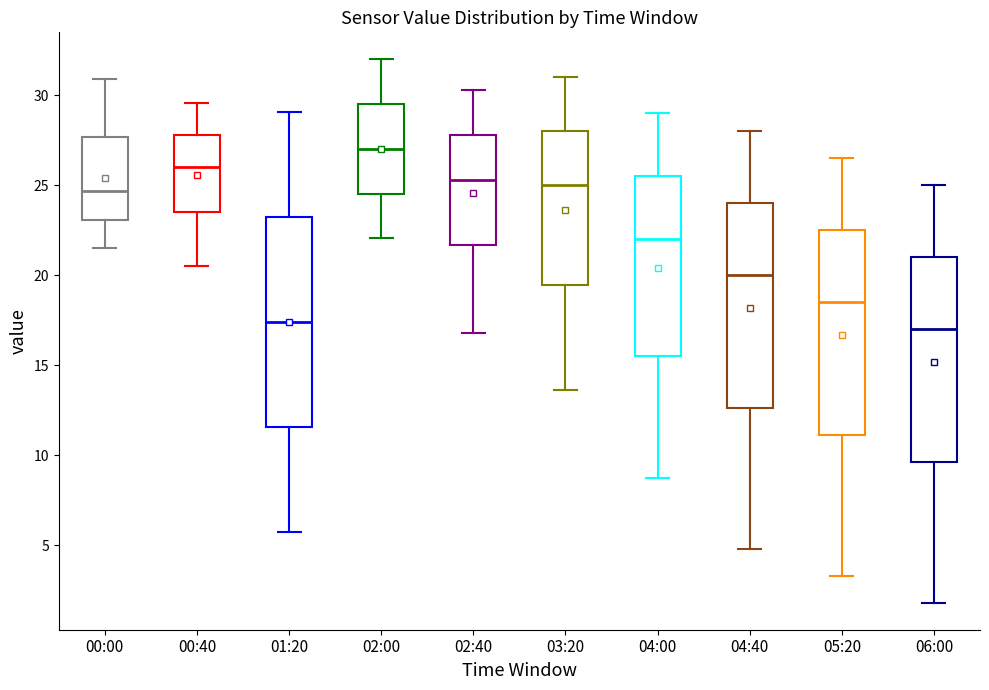

Where is the lower edge of the box for 03:20 on the y-axis? The values are not printed on the chart, so give them approximately, as read against the axis.

19.5